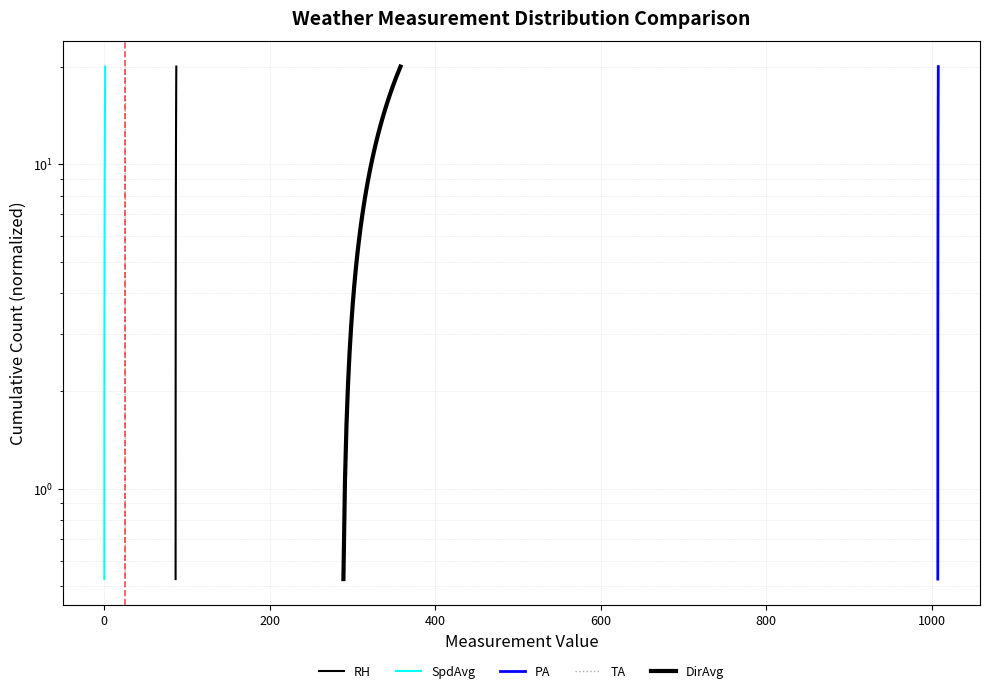

How many values in the RH series exceed 10?

19